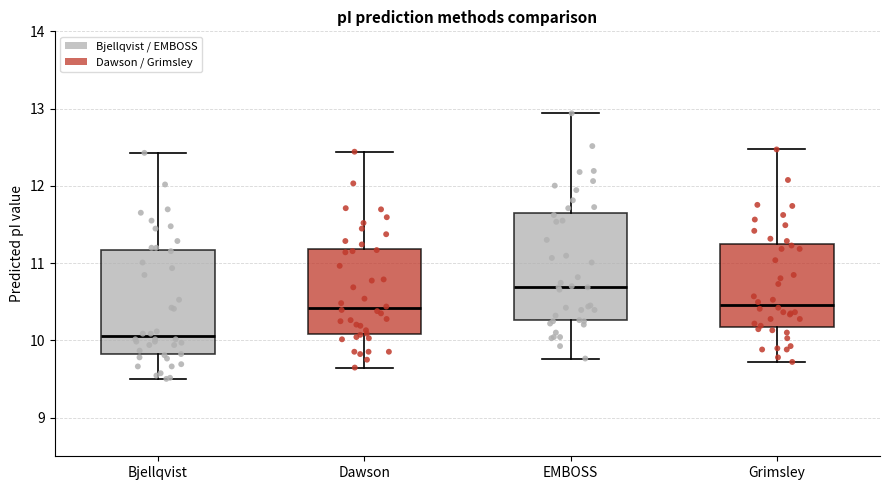

Where does the upper whisker of the box for Dawson end on the y-axis? The values are not printed on the chart, so give them approximately, as read against the axis.

12.4